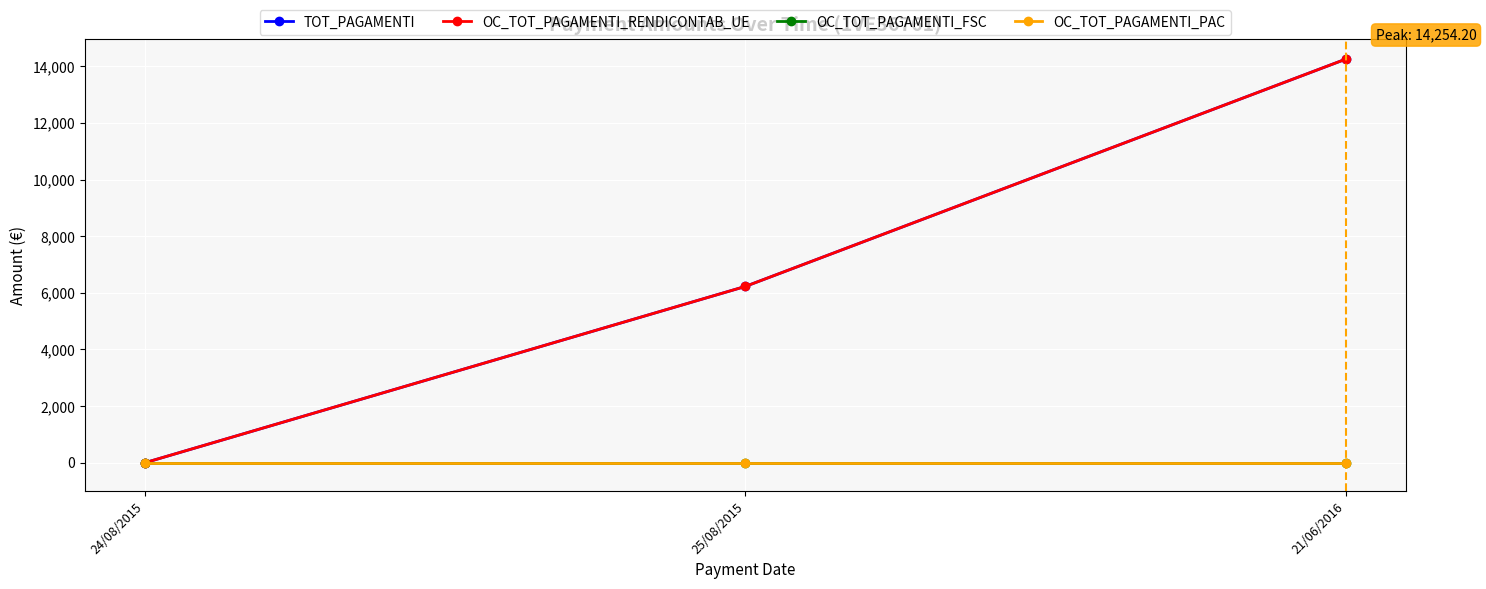

Is this an area chart (filled region under the line)?

No